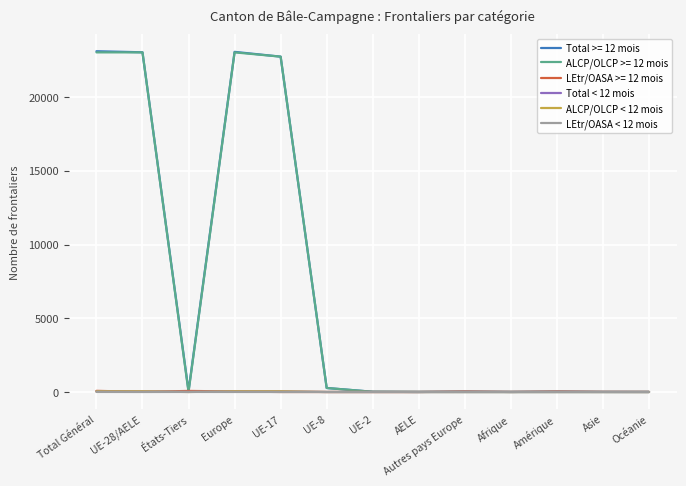

Does the chart display data point markers on the line(s)?

No